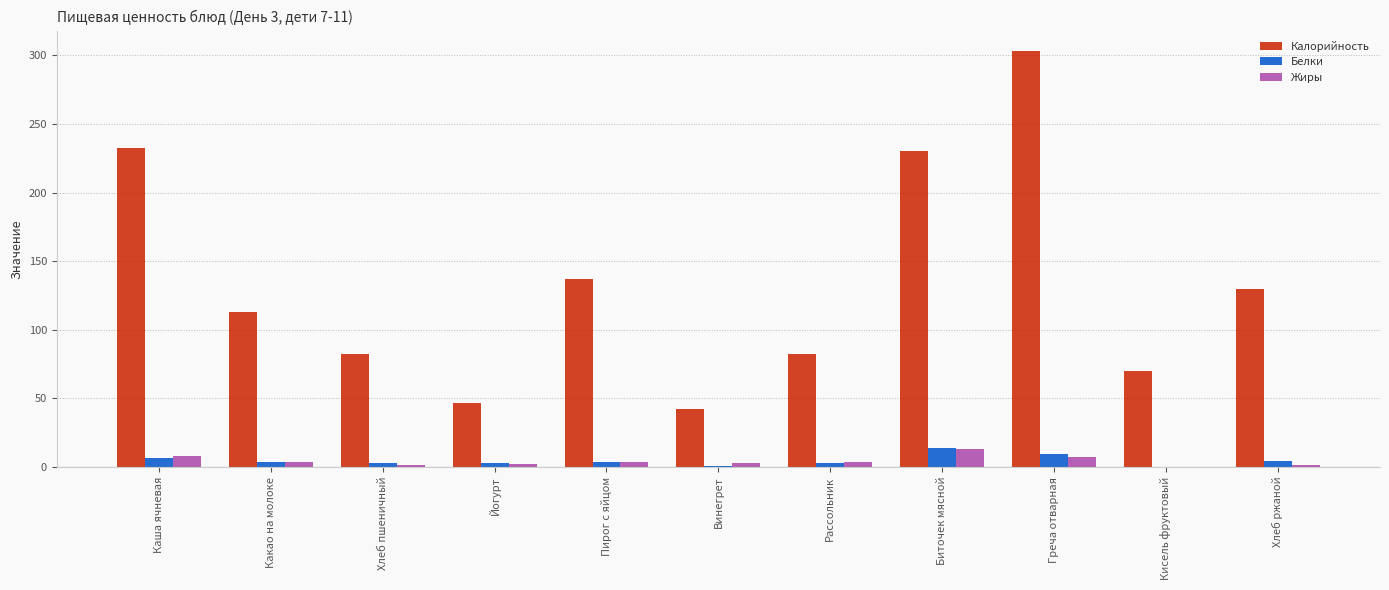

Are the bars grouped side by side (vs. stacked)?

Yes